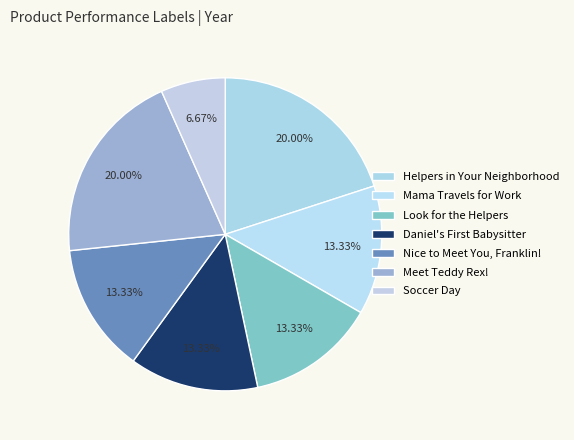

Count the number of slices in the pie.

7